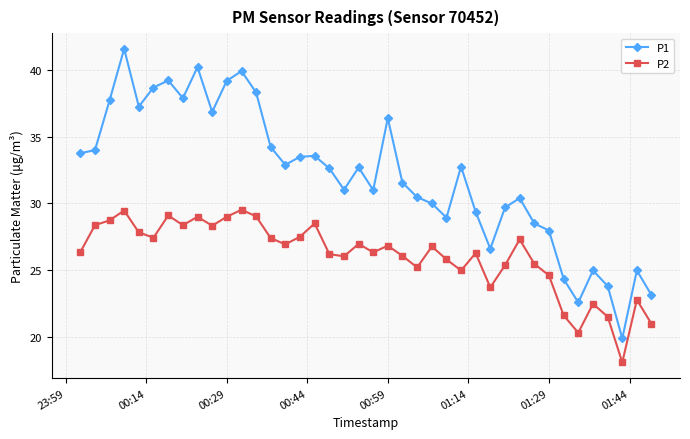

List the series in order of their overall mean, highest first.

P1, P2